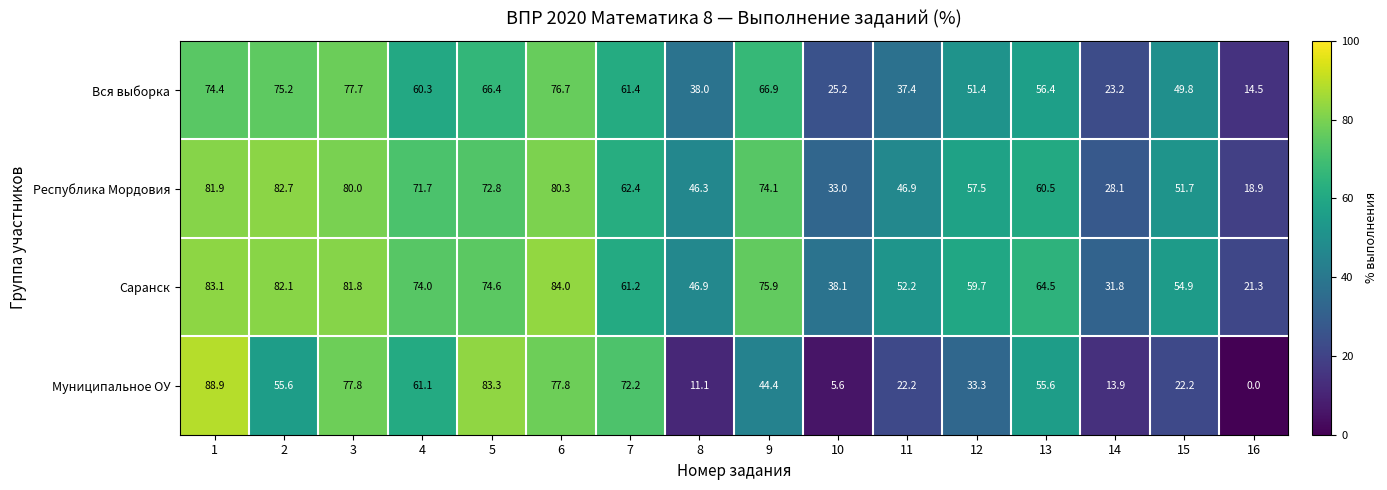

The value of Муниципальное ОУ at 12 is 47.9. True or false?

False